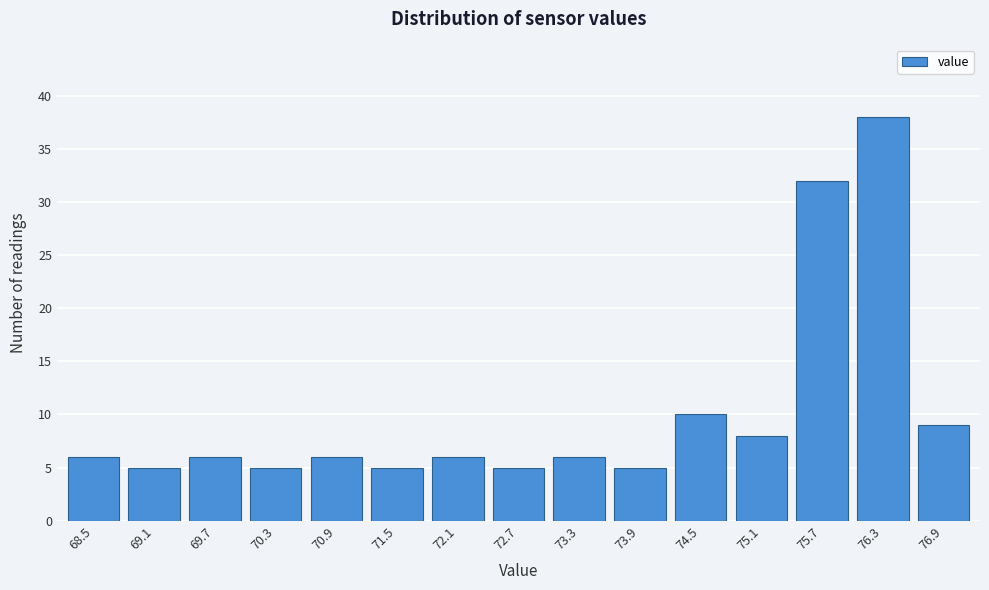

Reading left to right, transcribe all the data shown in this chart.

6	5	6	5	6	5	6	5	6	5	10	8	32	38	9